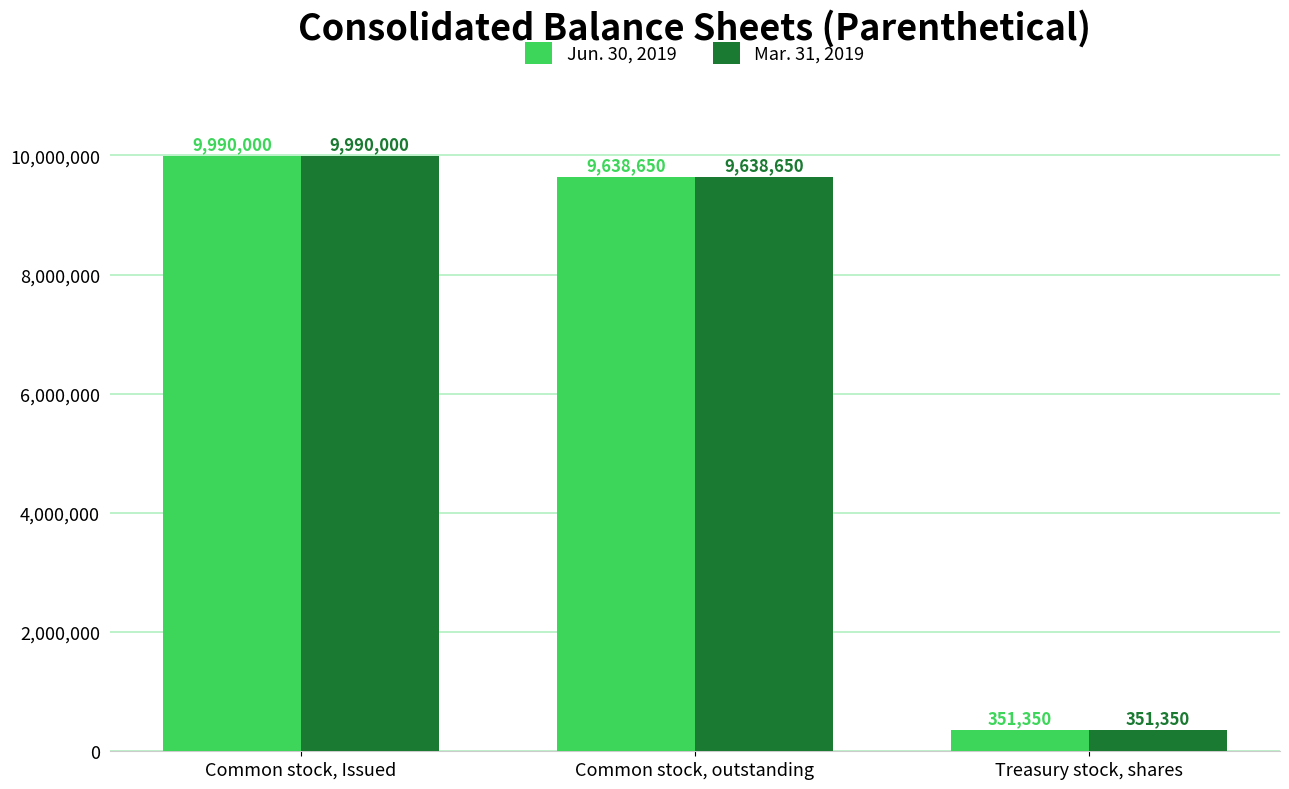

List the labels in order of Jun. 30, 2019 value, largest first.

Common stock, Issued, Common stock, outstanding, Treasury stock, shares